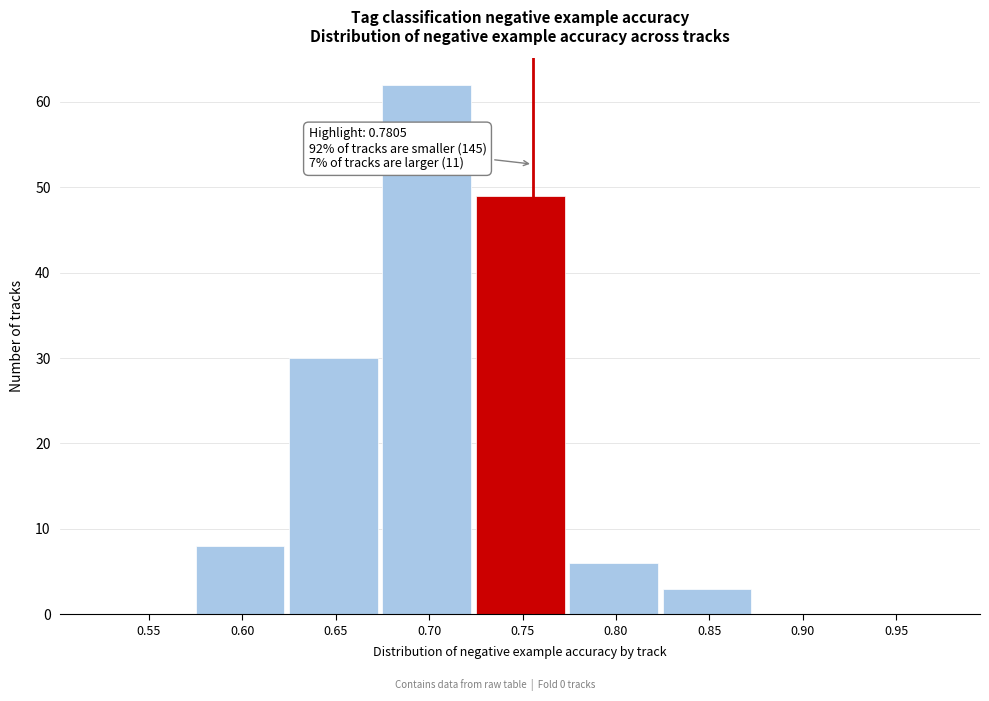

Reading left to right, transcribe all the data shown in this chart.

0.55=0	0.60=8	0.65=30	0.70=62	0.75=49	0.80=6	0.85=3	0.90=0	0.95=0